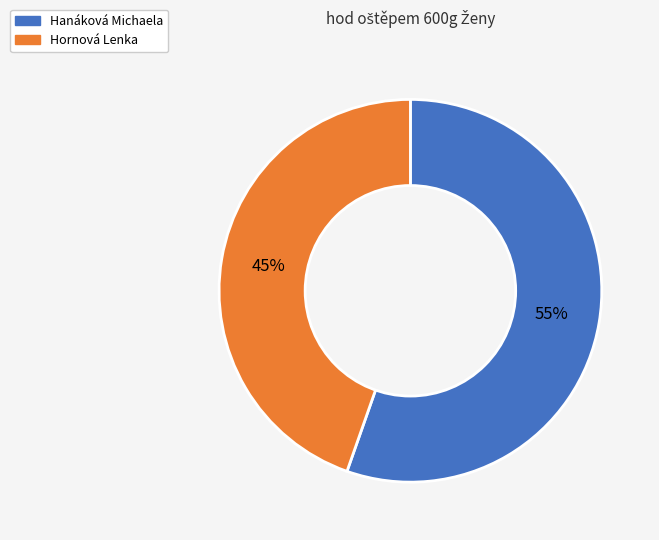

To the nearest percent, what is the combined percentage of Hanáková Michaela and Hornová Lenka?

100%